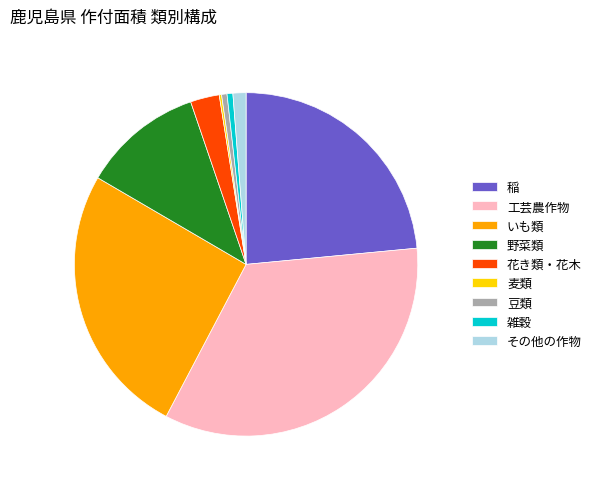

Which slice is the largest?

工芸農作物